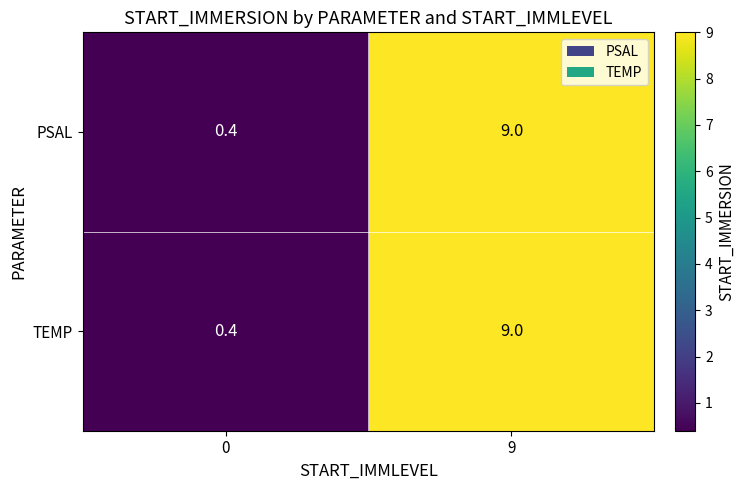

What value does the PSAL series have at 0?

0.4